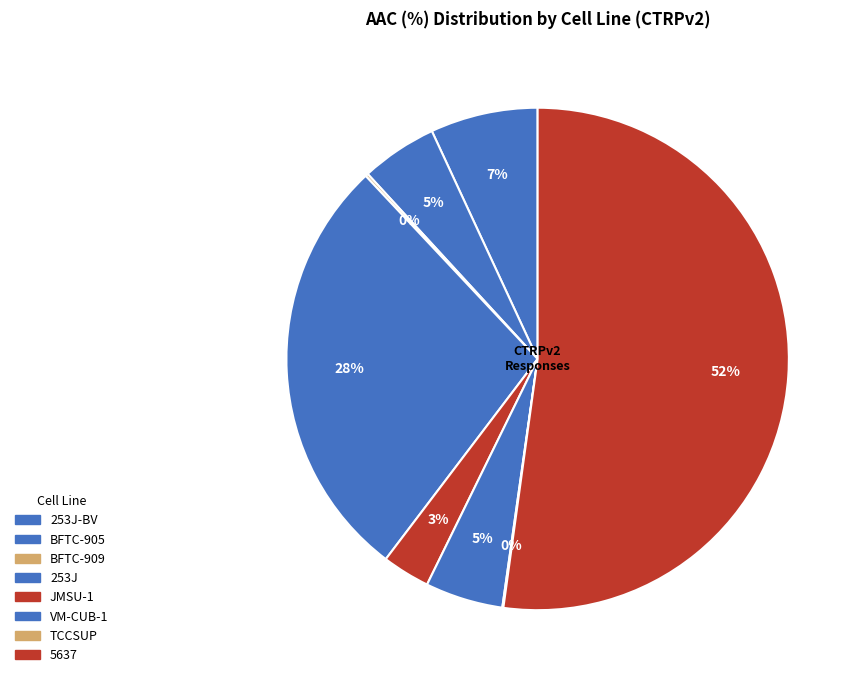

Count the number of slices in the pie.

8